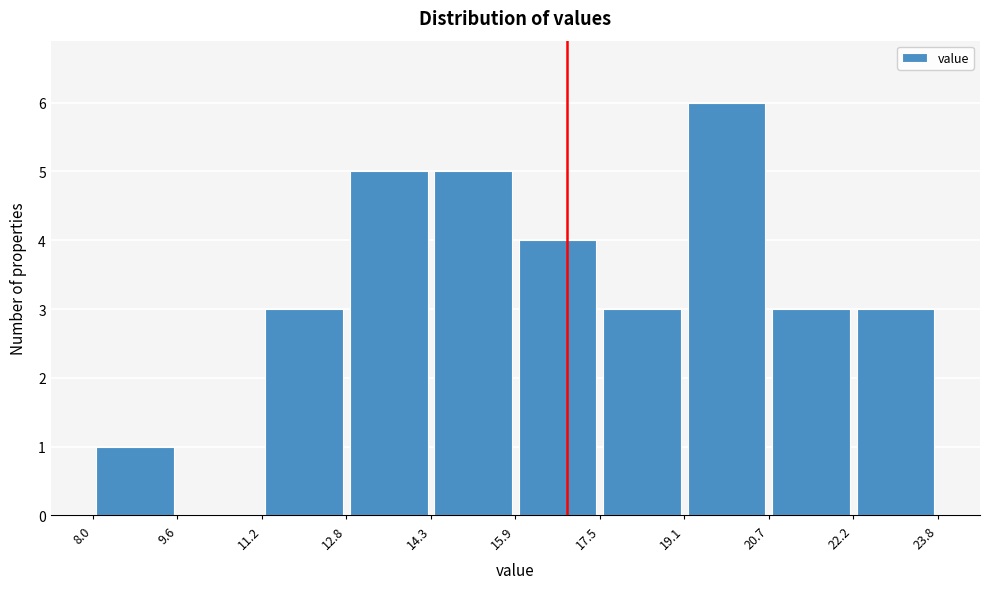

Reading left to right, transcribe this chart: for each bar, give the range it covers on the x-axis and its height. The values are not printed on the chart, so give them approximately, as read against the axis.

8.0 to 9.6: 1
9.6 to 11.2: 0
11.2 to 12.8: 3
12.8 to 14.3: 5
14.3 to 15.9: 5
15.9 to 17.5: 4
17.5 to 19.1: 3
19.1 to 20.7: 6
20.7 to 22.2: 3
22.2 to 23.8: 3